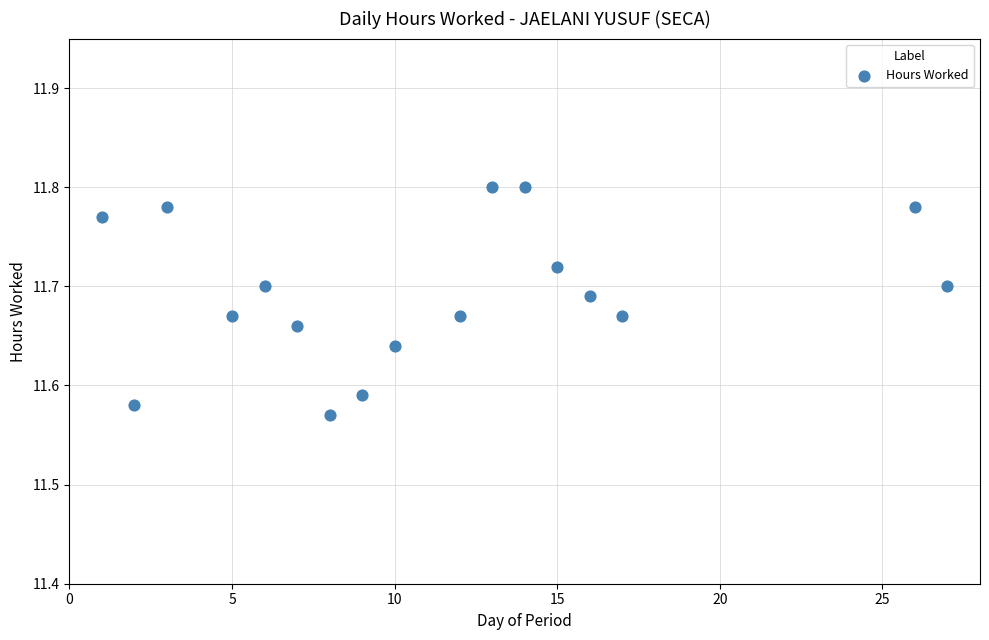

What is the range of X values (max minus min)?

26.0